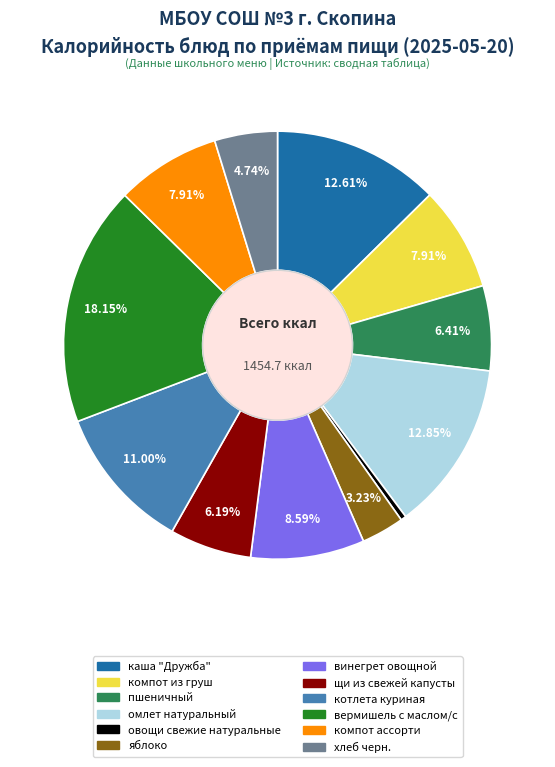

What percentage is NOT represented by щи из свежей капусты?

93.8%